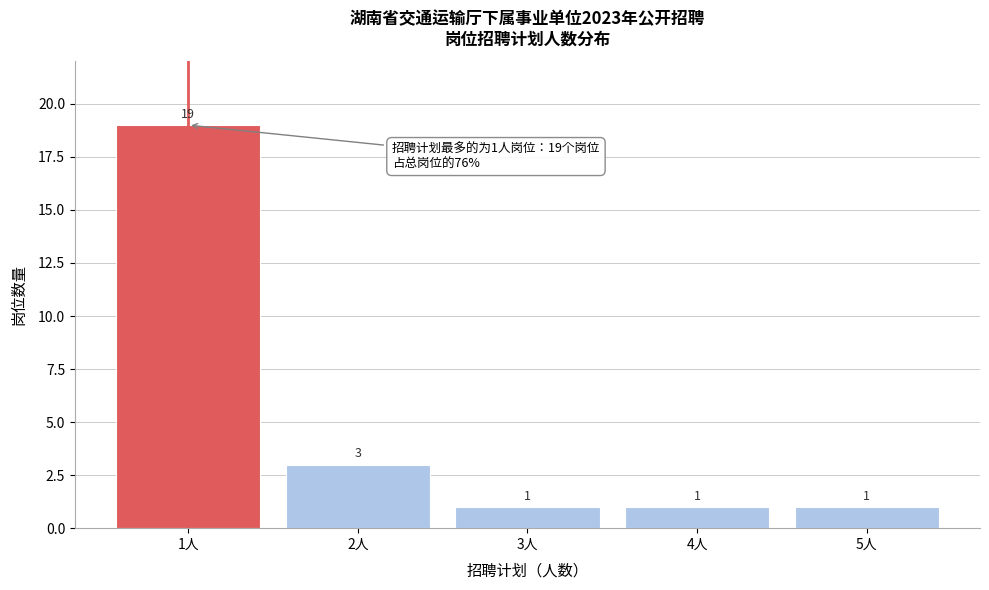

Reading right to left, what are all the values shown in this chart?

5人=1	4人=1	3人=1	2人=3	1人=19